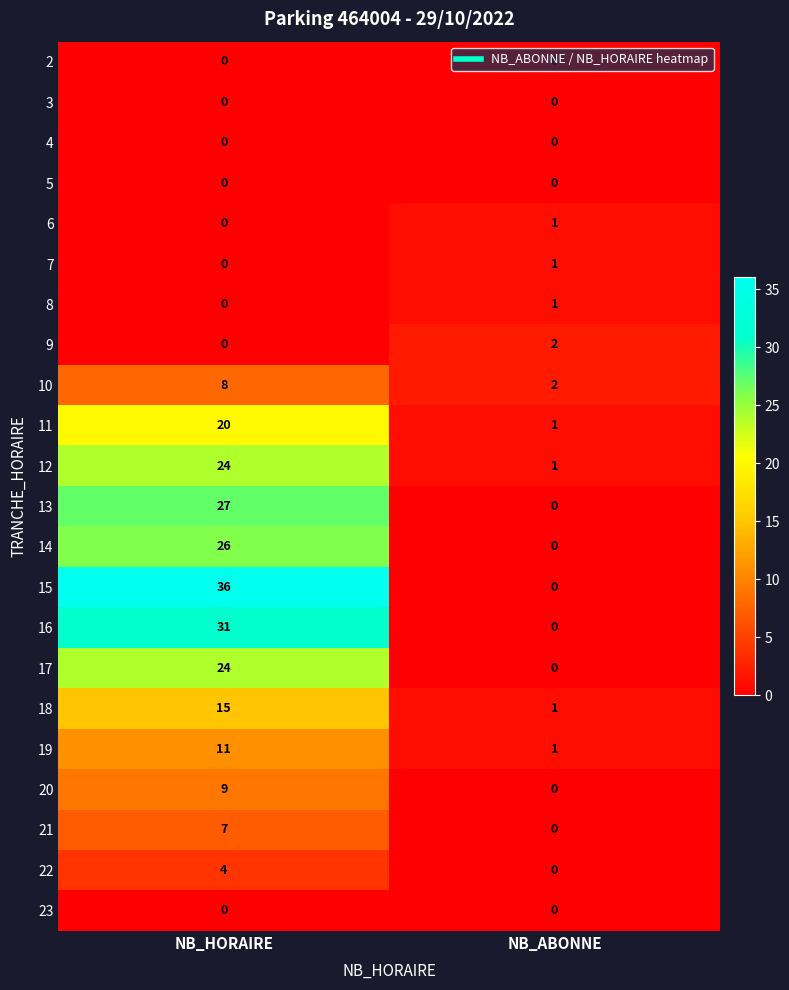

List the labels in order of 13 value, largest first.

NB_HORAIRE, NB_ABONNE